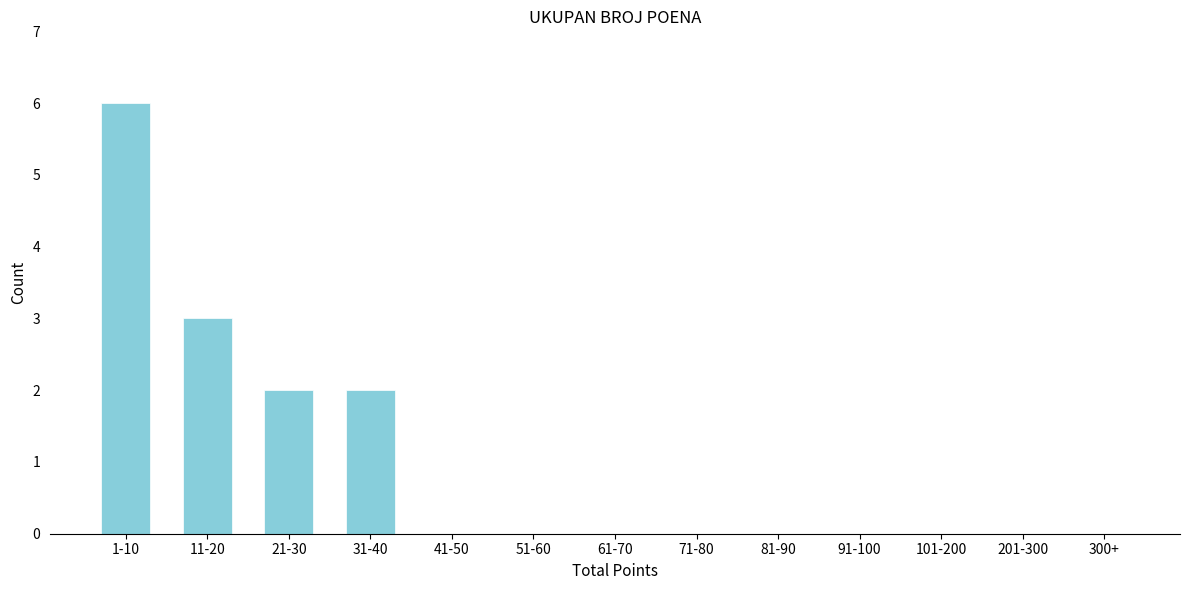

Reading right to left, extract all data points from this chart.

300+=0	201-300=0	101-200=0	91-100=0	81-90=0	71-80=0	61-70=0	51-60=0	41-50=0	31-40=2	21-30=2	11-20=3	1-10=6